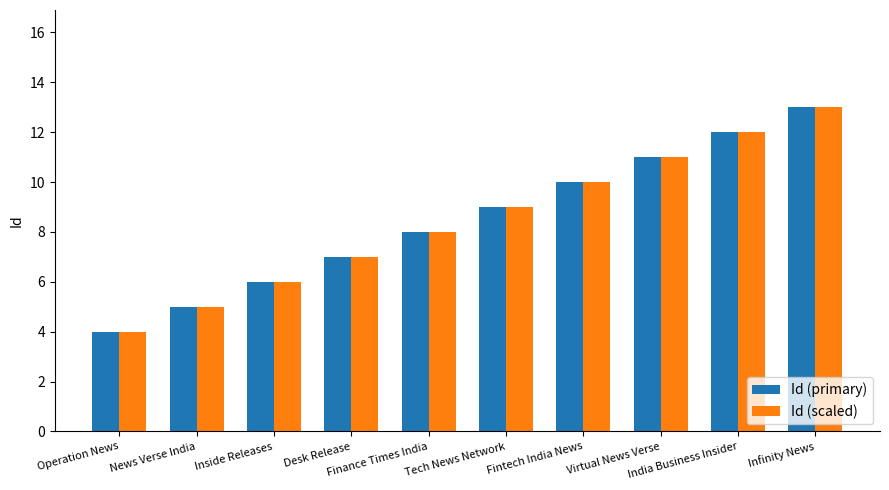

What is the difference between the second highest and minimum values in the Id (scaled) series?

8